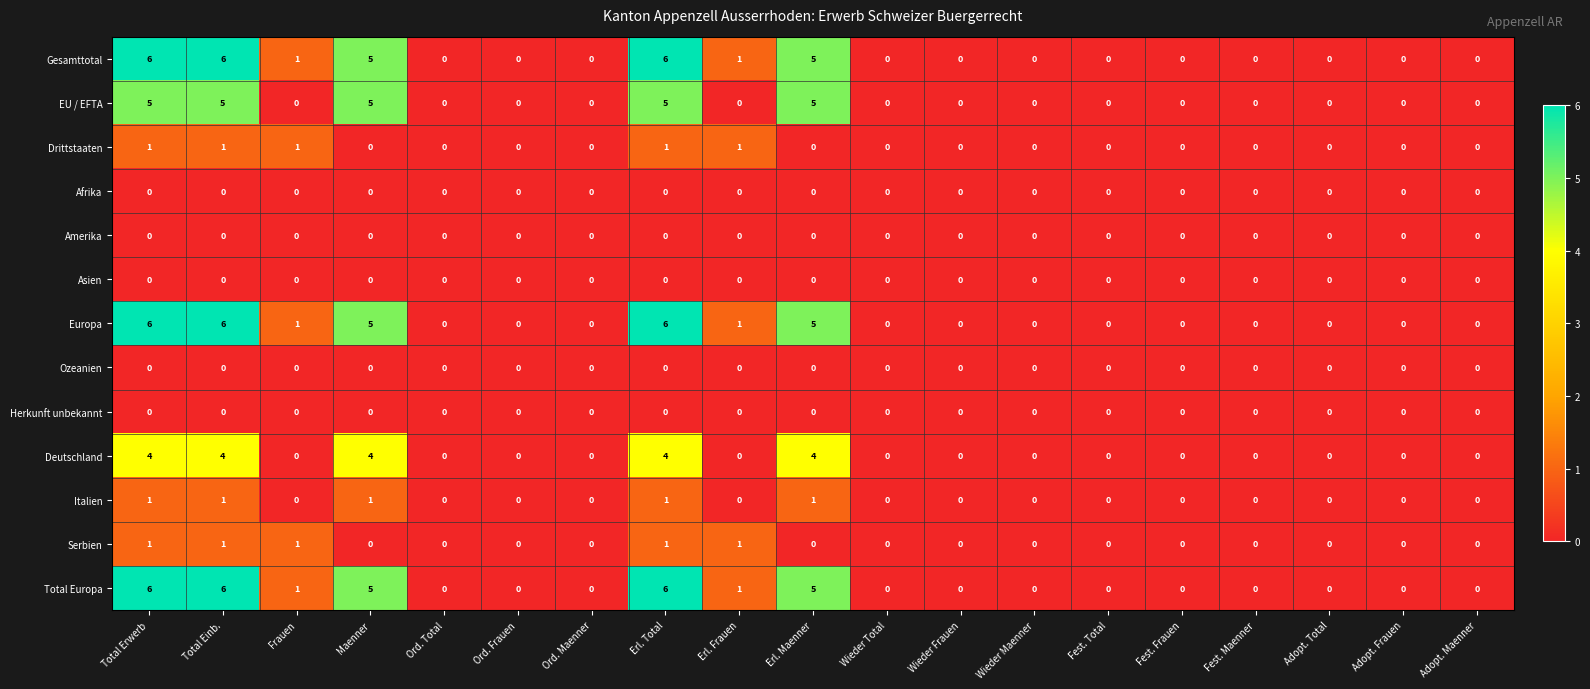

What is the sum of all Gesamttotal values?

30